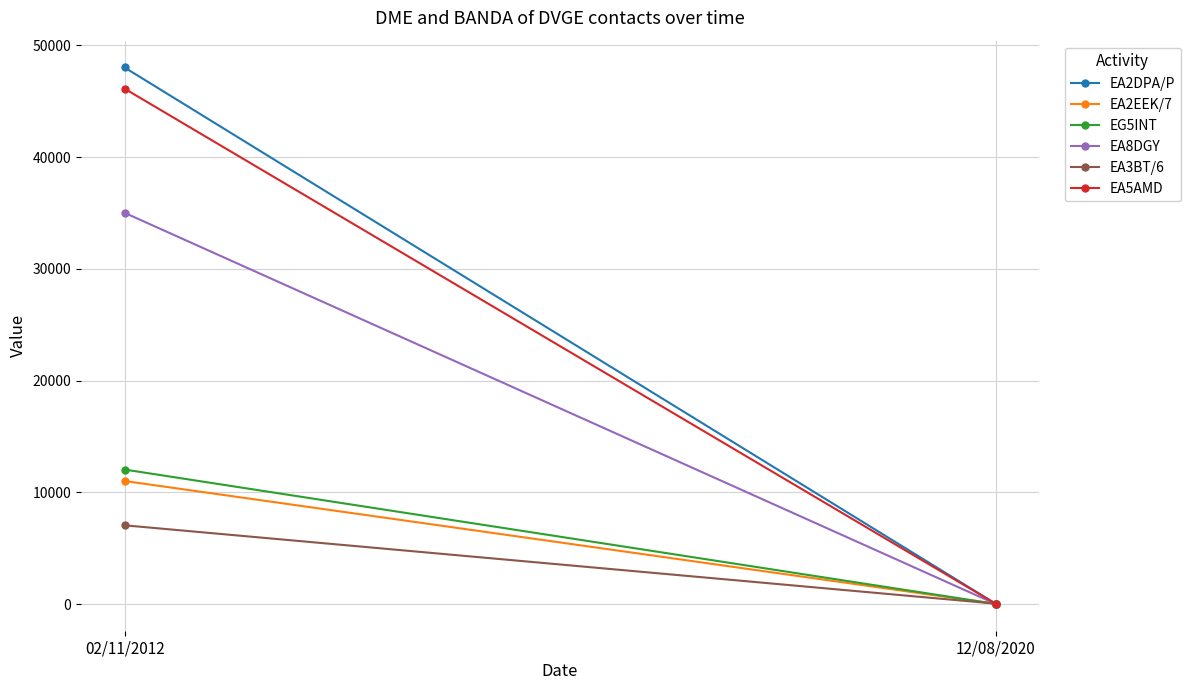

Rank the series by their maximum value, from highest to lowest.

EA2DPA/P, EA5AMD, EA8DGY, EG5INT, EA2EEK/7, EA3BT/6